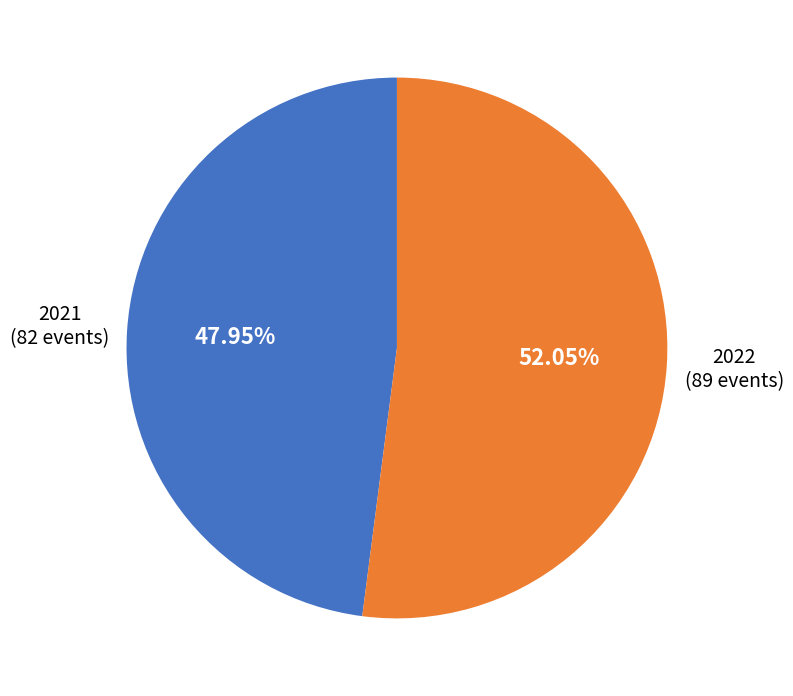

Is there any slice that represents more than half of the pie?

Yes